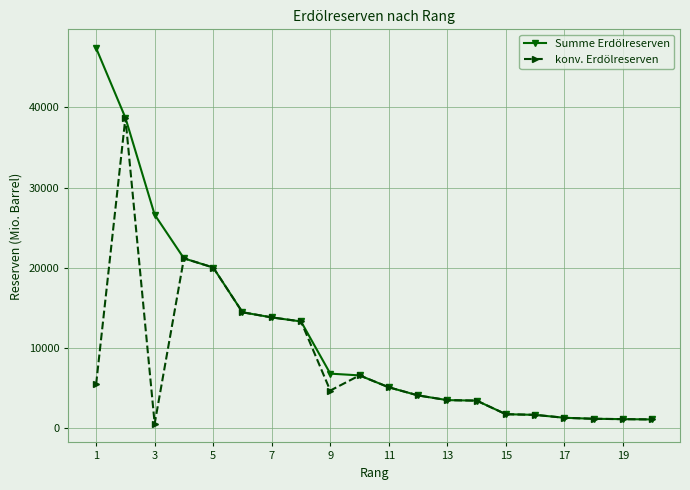

Rank the series by their average value, from highest to lowest.

Summe Erdölreserven, konv. Erdölreserven